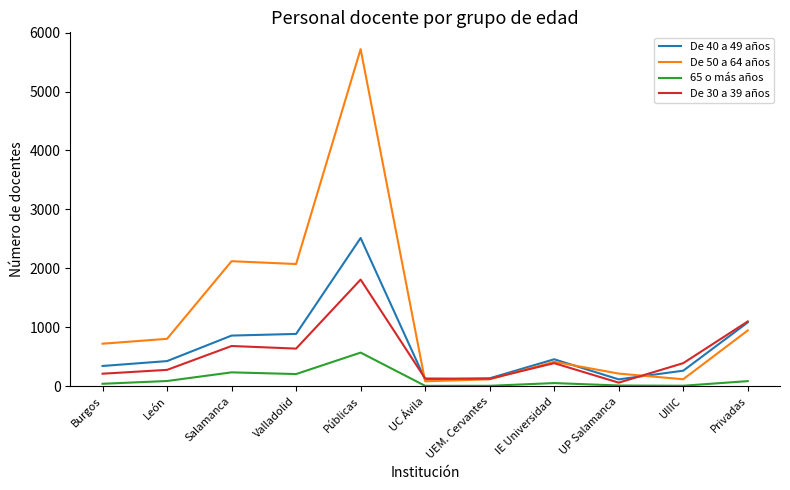

What is the difference between the De 30 a 39 años values at Valladolid and UP Salamanca?

578